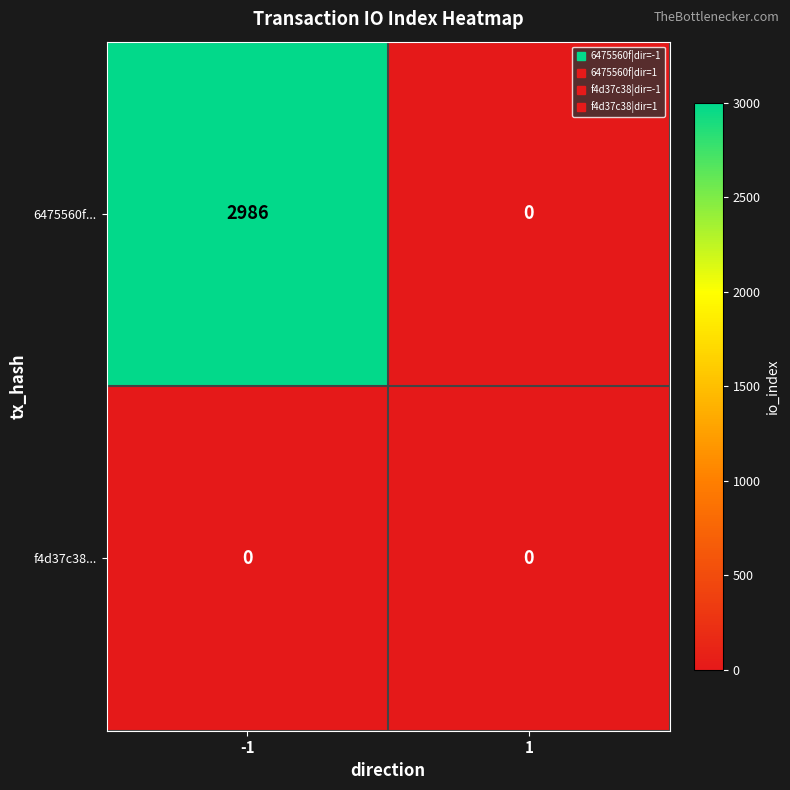

Between -1 and 1, which series saw the biggest shift?

6475560f...